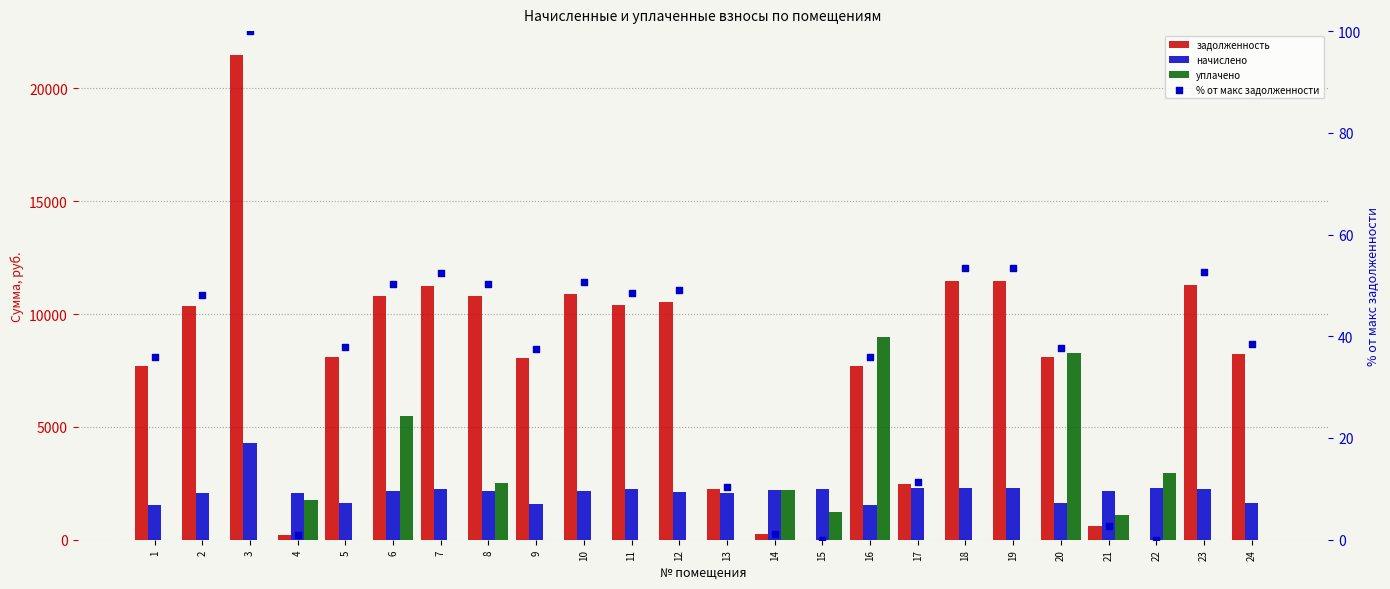

What are all the series names shown in the legend?

задолженность, начислено, уплачено, % от макс задолженности